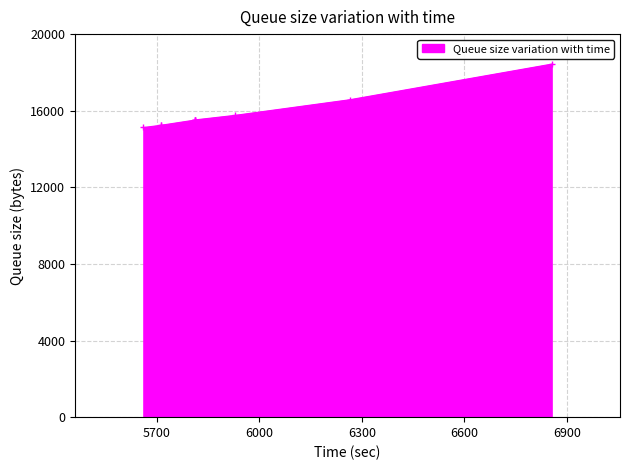

The chart shows a value of 22594 at 6300. True or false?

False